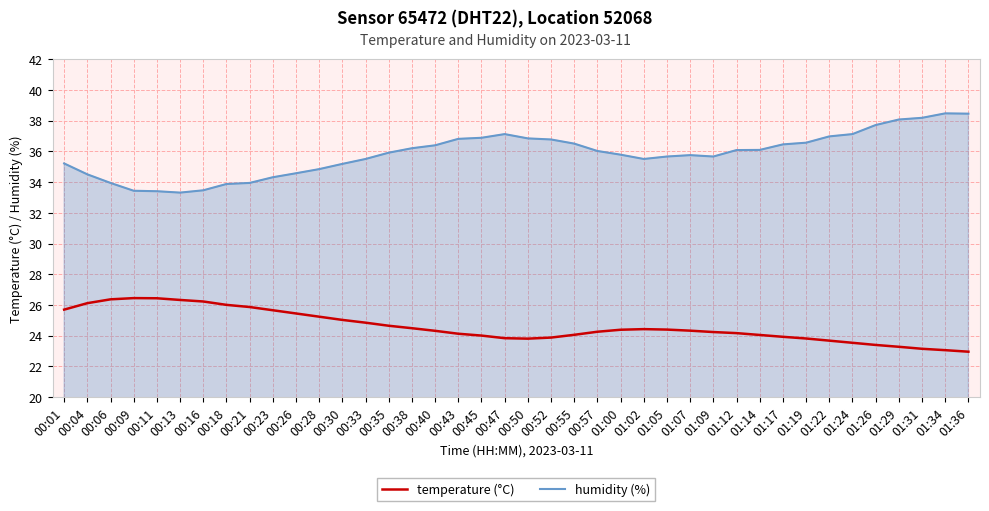

Rank the series at 01:19 from highest to lowest value.

humidity (%), temperature (°C)